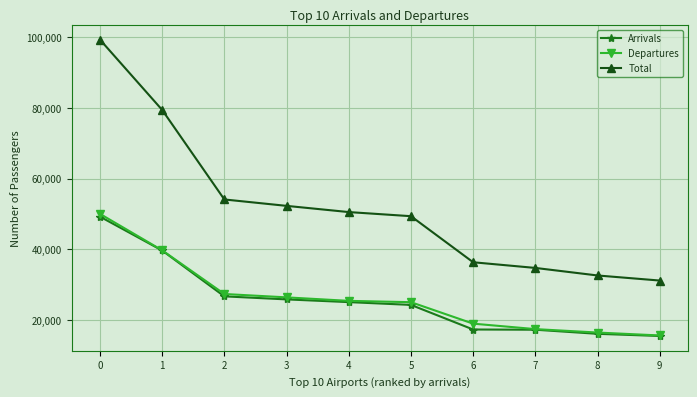

What is the difference between the maximum and second lowest values in the Total series?

66671